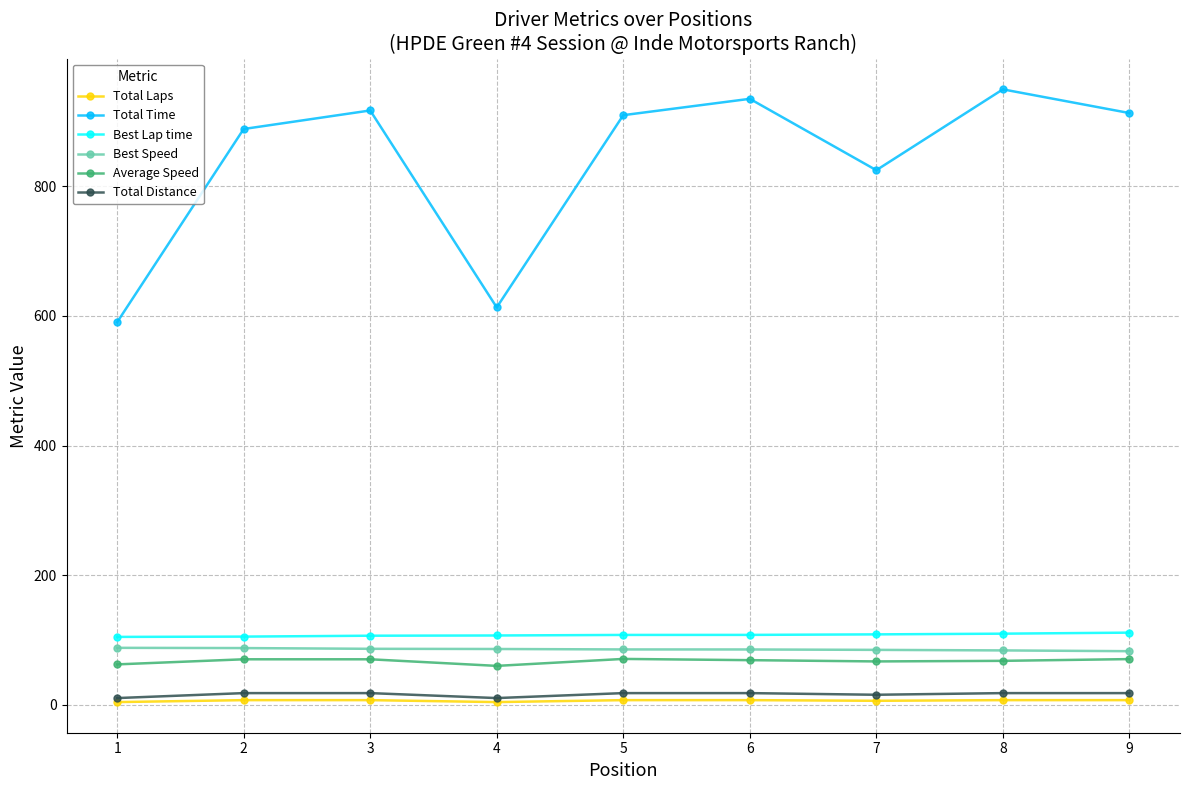

True or false: Total Time has more than 2 points higher than both neighbors.

True